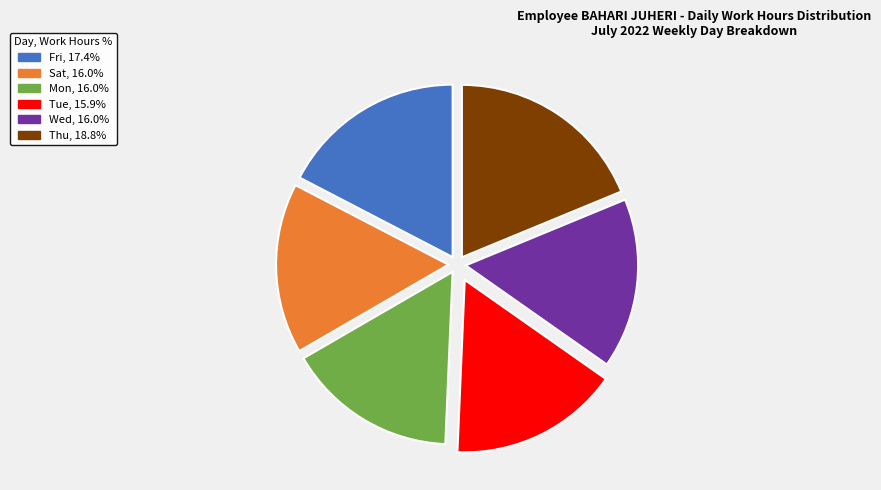

Approximately how many times larger is the value at Sat compared to Mon?

1.0